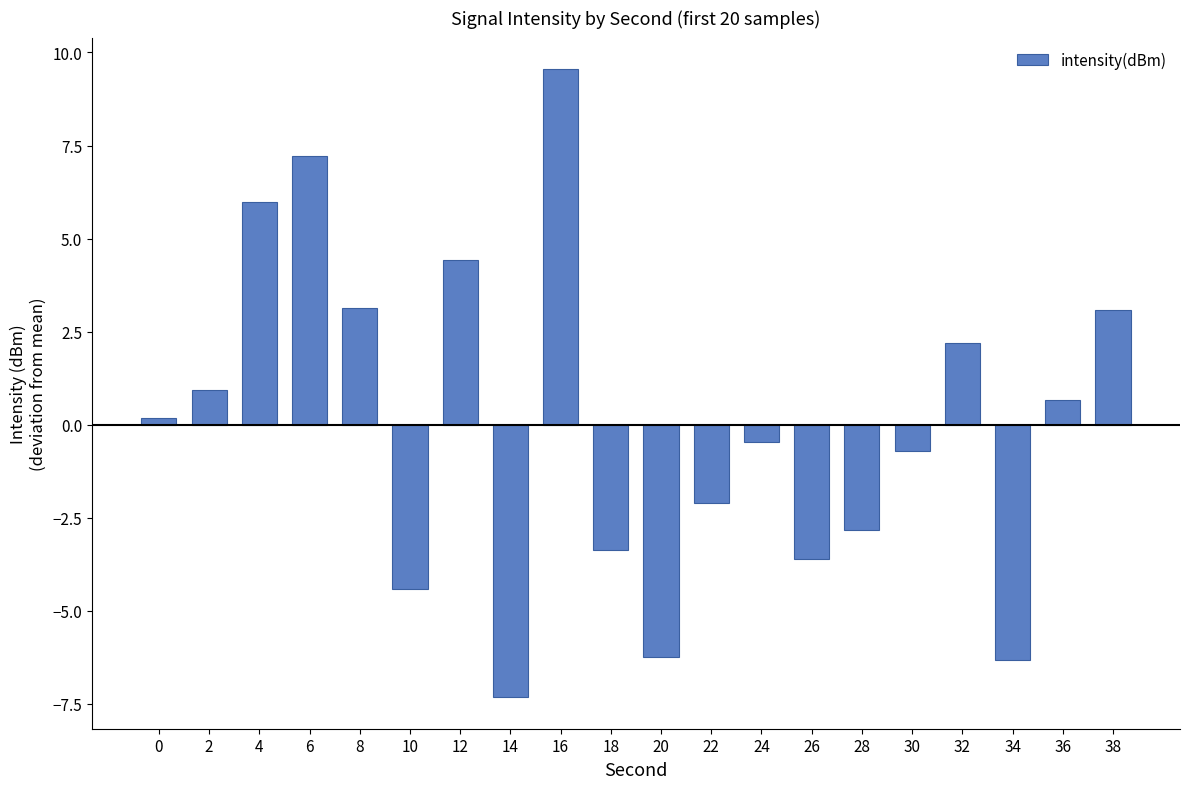

At which category does the chart reach its minimum across all series?

14